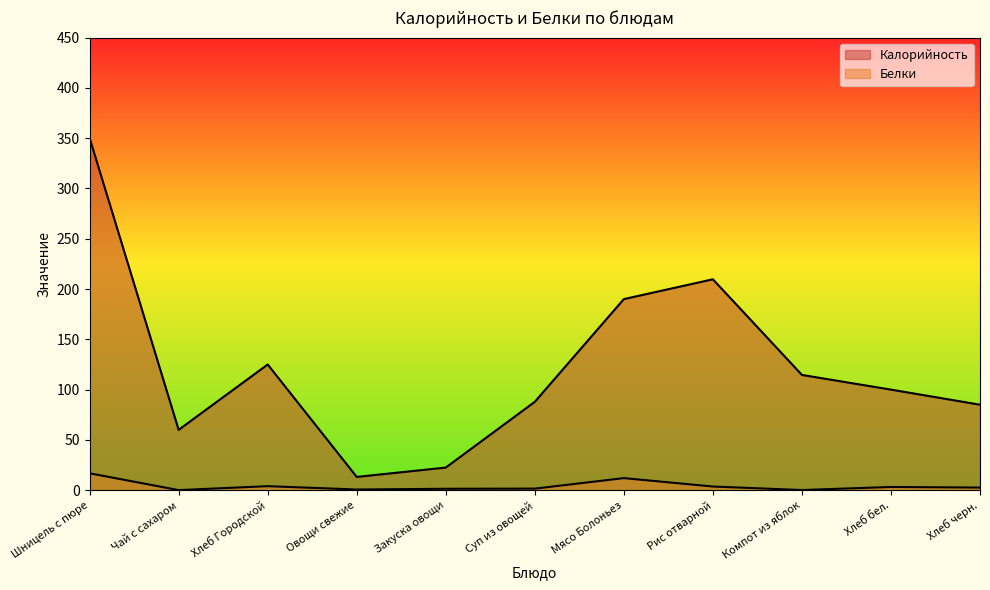

What is the label of the 1st point from the right?

Хлеб черн.